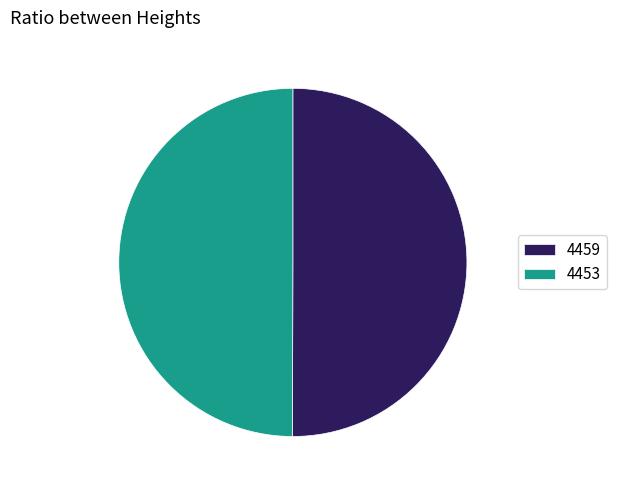

Approximately how many times larger is the value at 4453 compared to 4459?

1.0